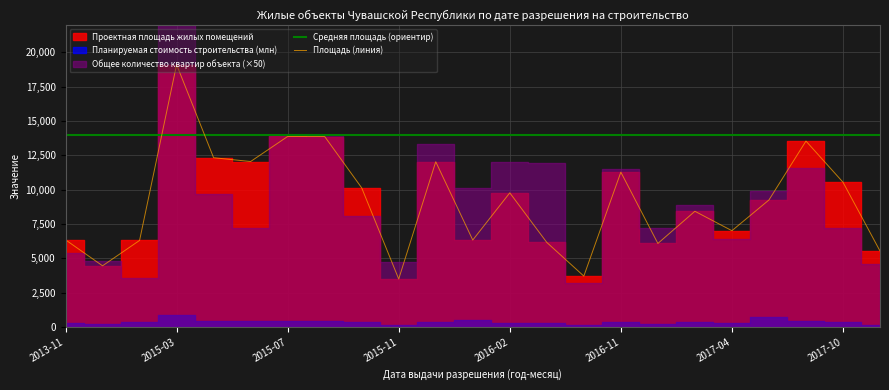

What is the maximum value for Площадь (линия)?

19096